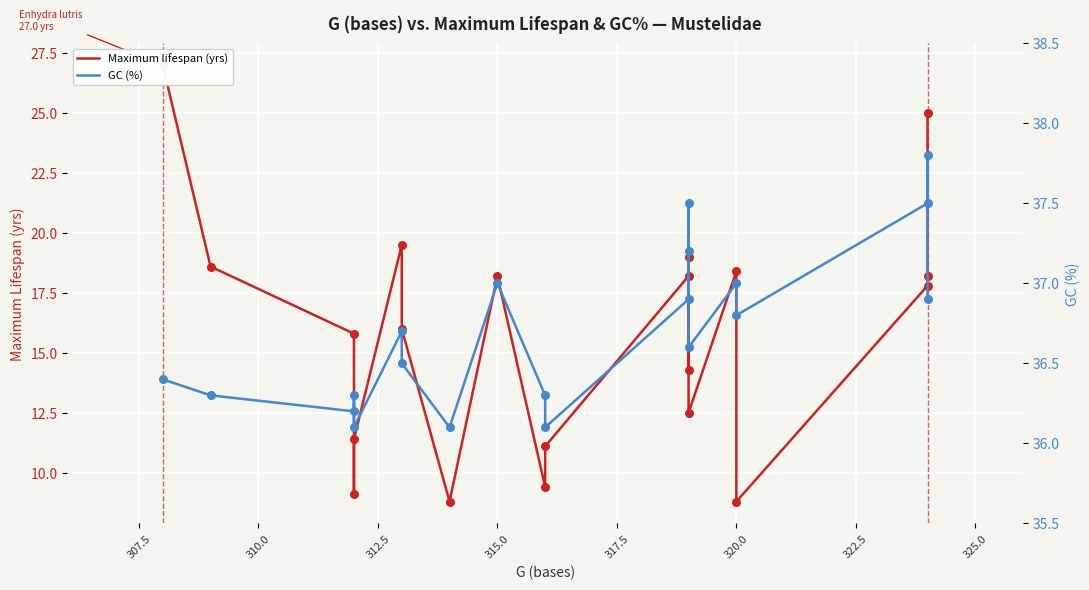

Which series reaches the minimum Y coordinate?

Maximum lifespan (yrs)